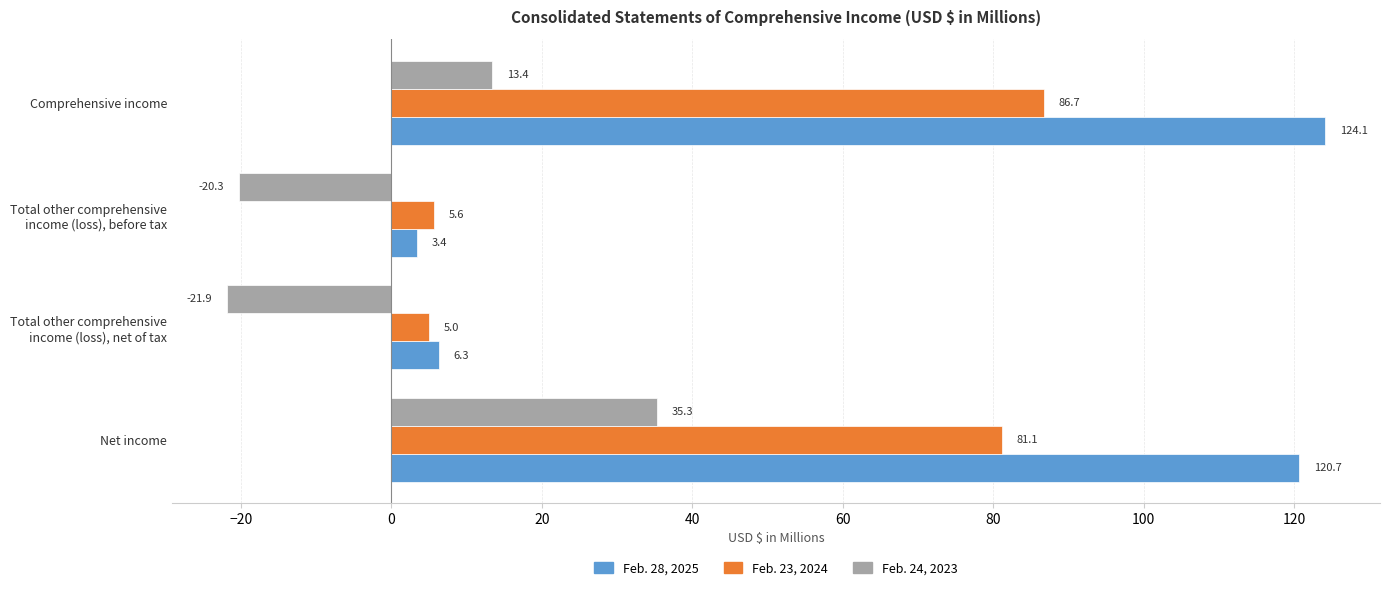

The Feb. 28, 2025 series shows 124.1 at Comprehensive income. True or false?

True